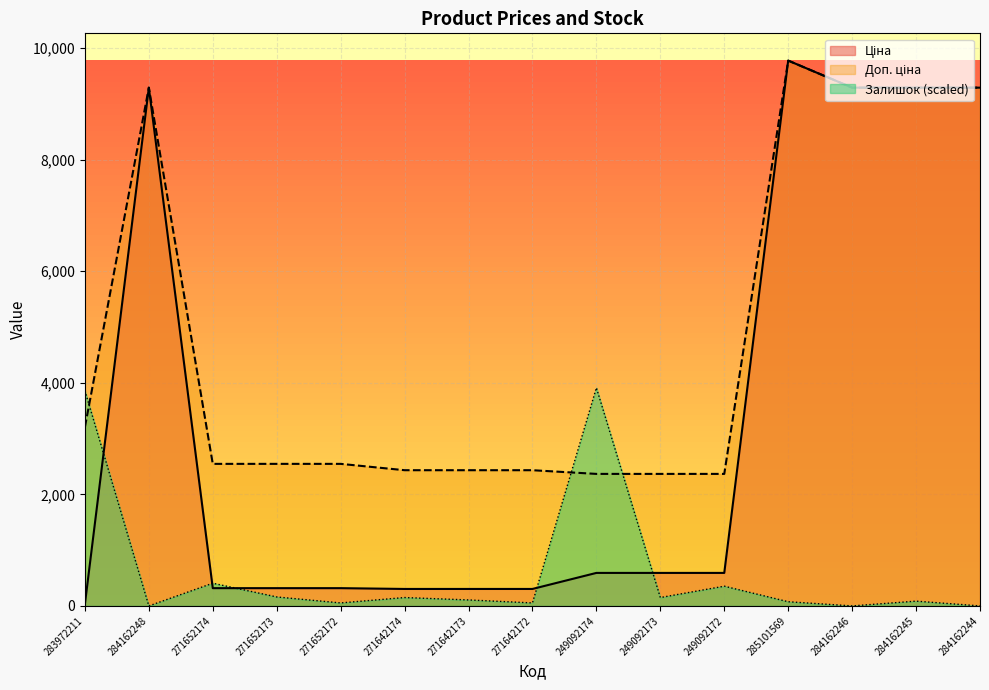

List the series in order of their overall mean, highest first.

Доп. ціна, Ціна, Залишок